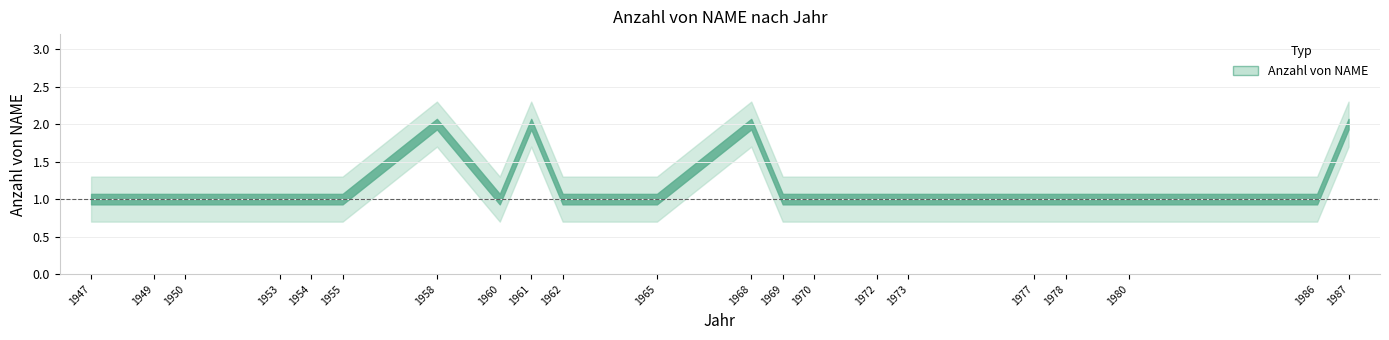

Reading left to right, what are all the values shown in this chart?

1	1	1	1	1	1	2	1	2	1	1	2	1	1	1	1	1	1	1	1	2